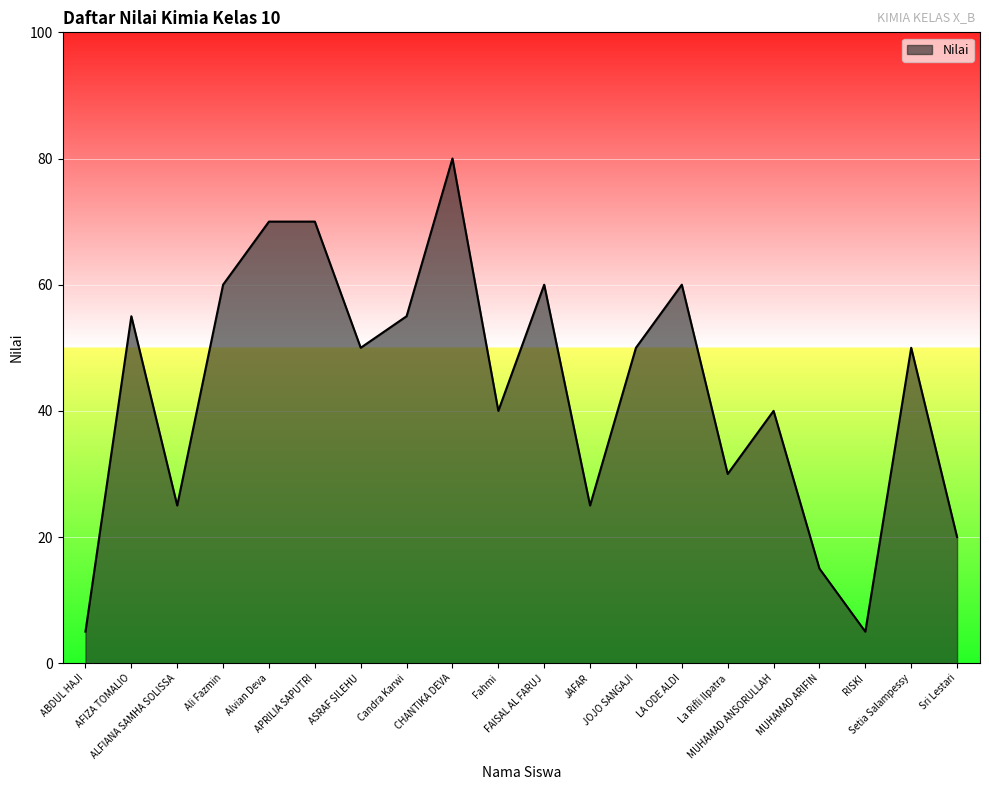

Reading left to right, what are all the values shown in this chart?

5	55	25	60	70	70	50	55	80	40	60	25	50	60	30	40	15	5	50	20